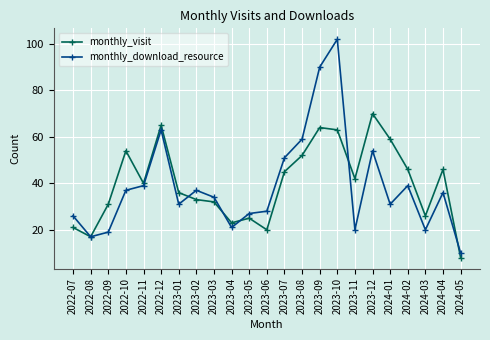

Rank the series by their average value, from highest to lowest.

monthly_visit, monthly_download_resource